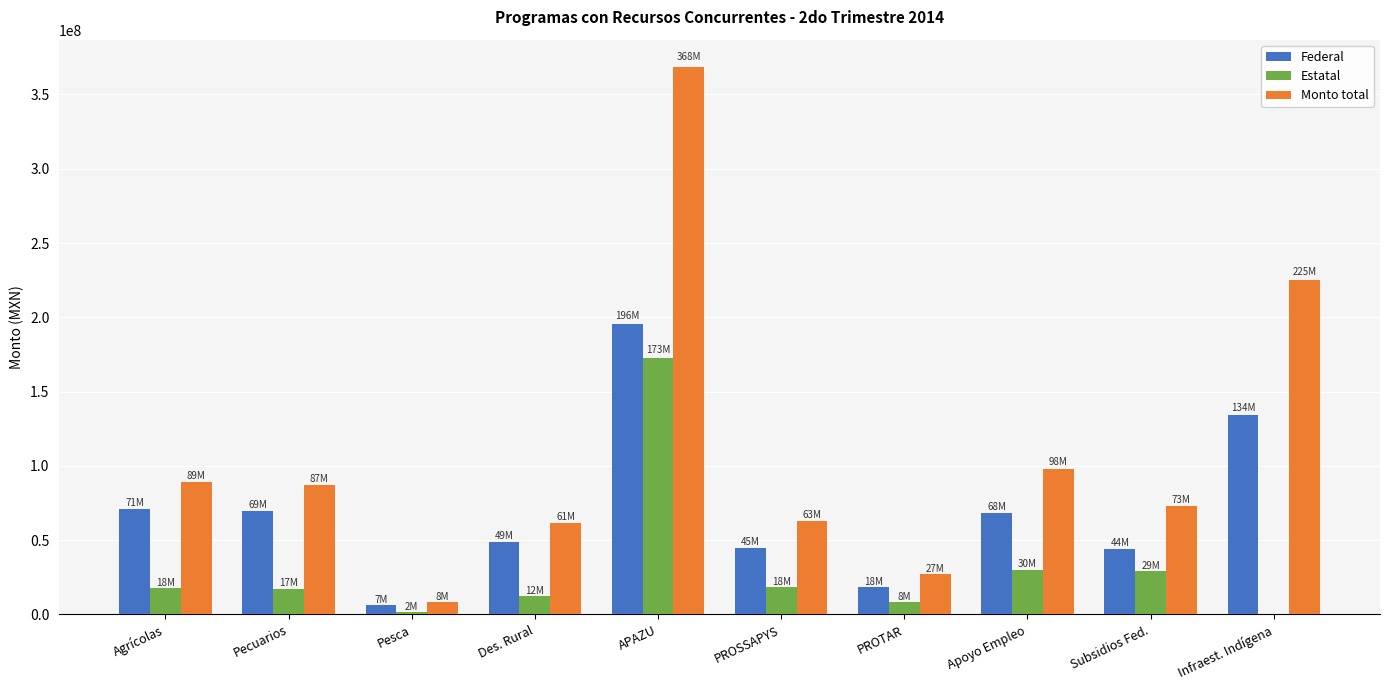

Is it true that Monto total equals 26962447.9 at PROTAR?

True